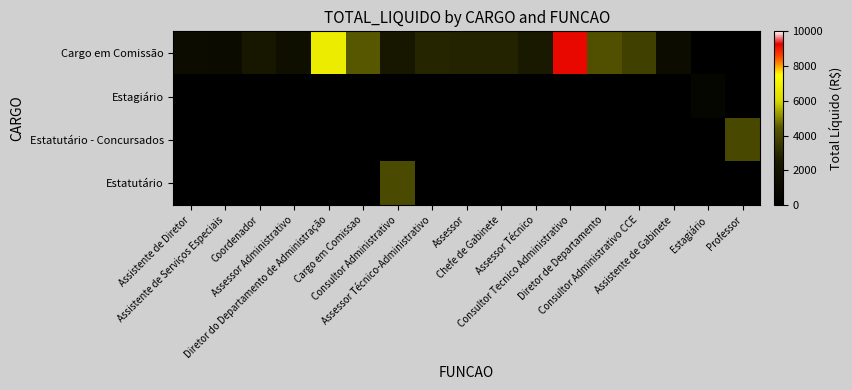

How many categories are shown in the chart?

17